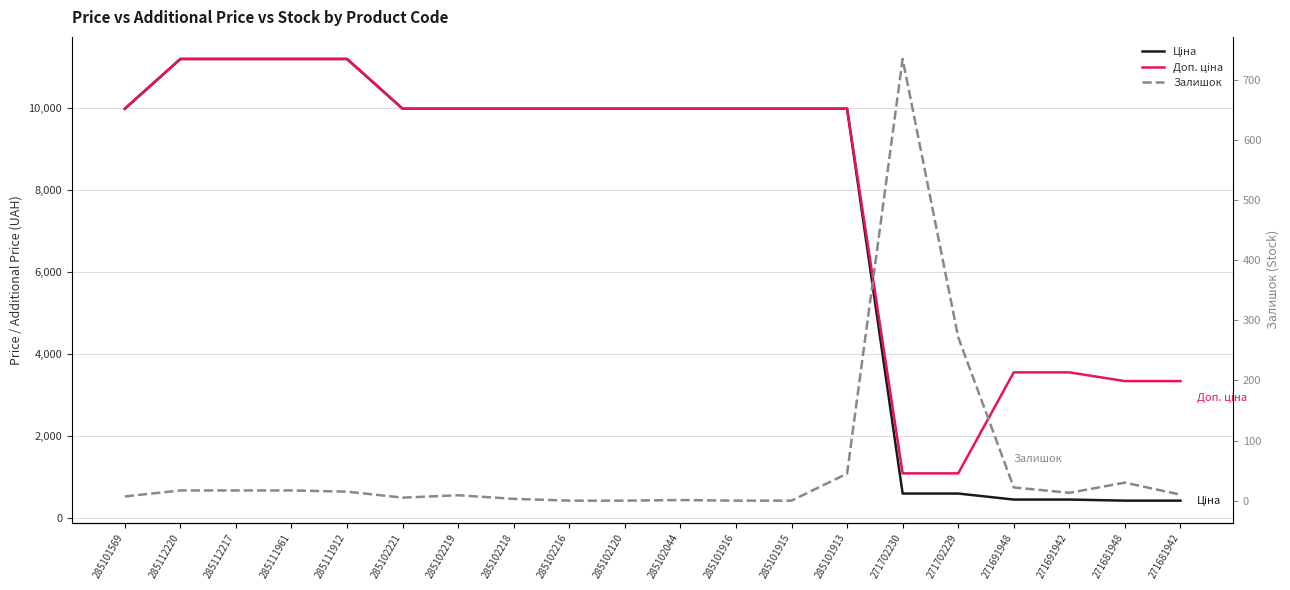

Rank the series at 285101913 from lowest to highest value.

Залишок, Ціна, Доп. ціна